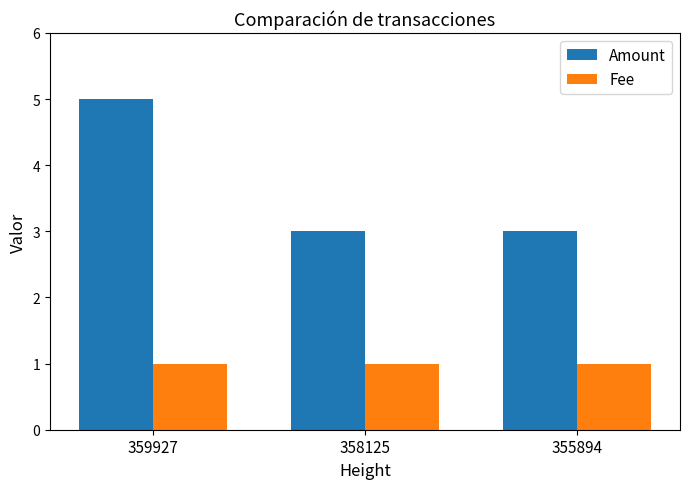

Which series has the widest spread of values?

Amount